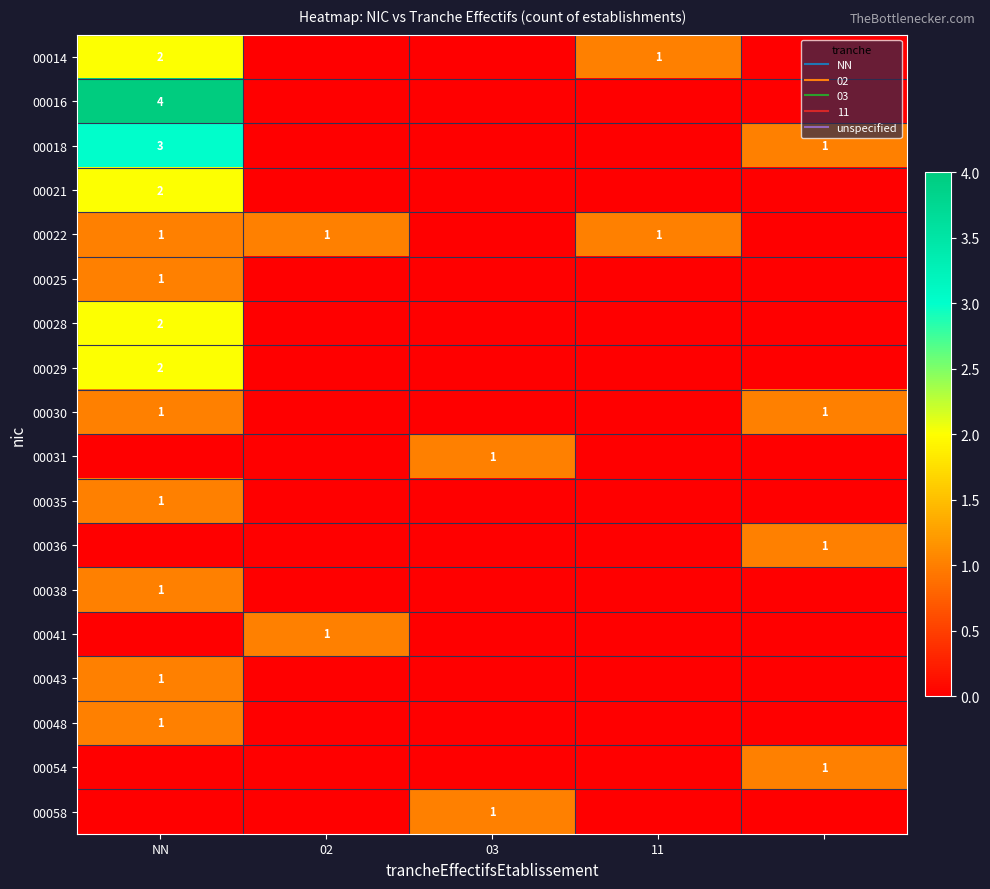

True or false: 00031 has a value of 1 at 03.

True